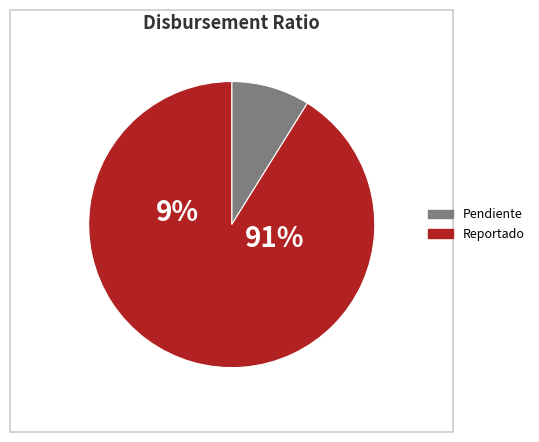

Does Pendiente de reporte mes de seguimiento represent more than half of the total?

No